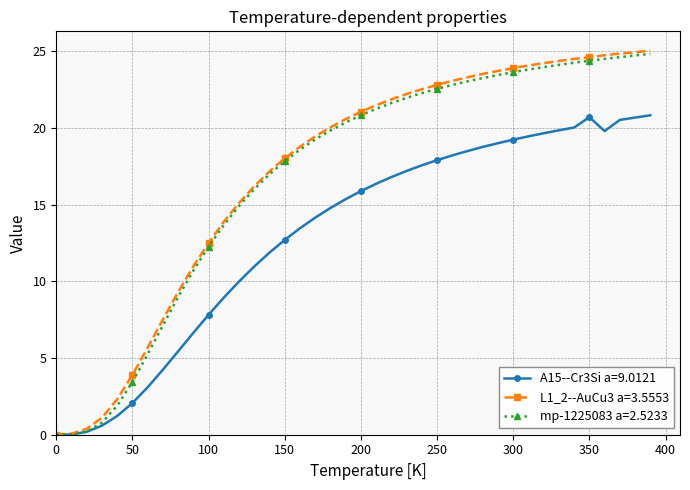

How many values in the L1_2--AuCu3 a=3.5553 series are below 21?

20